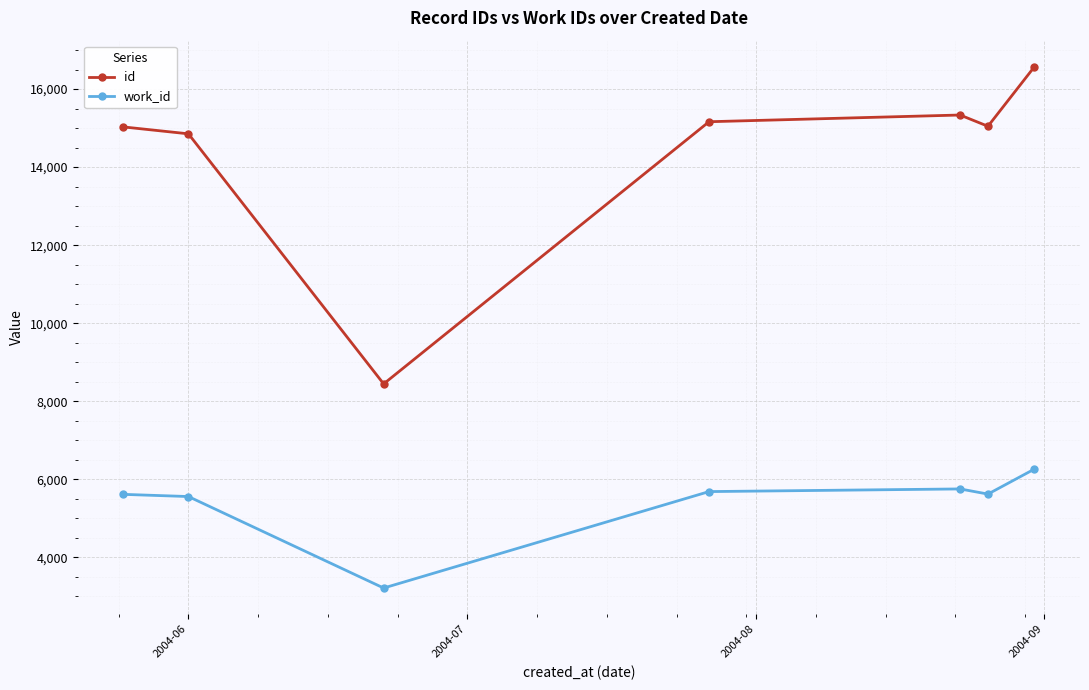

What is the maximum value shown in the chart?

16572